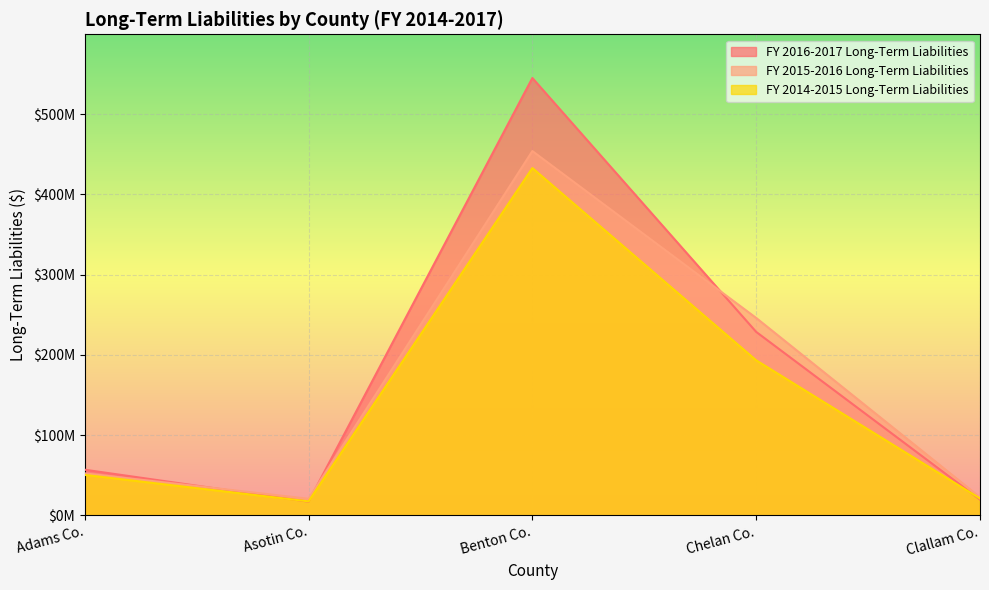

What is the difference between the FY 2015-2016 Long-Term Liabilities values at Chelan Co. and Asotin Co.?

225515067.0